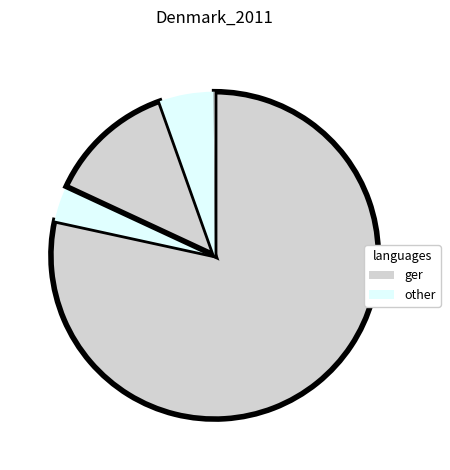

How many segments does this pie chart have?

5